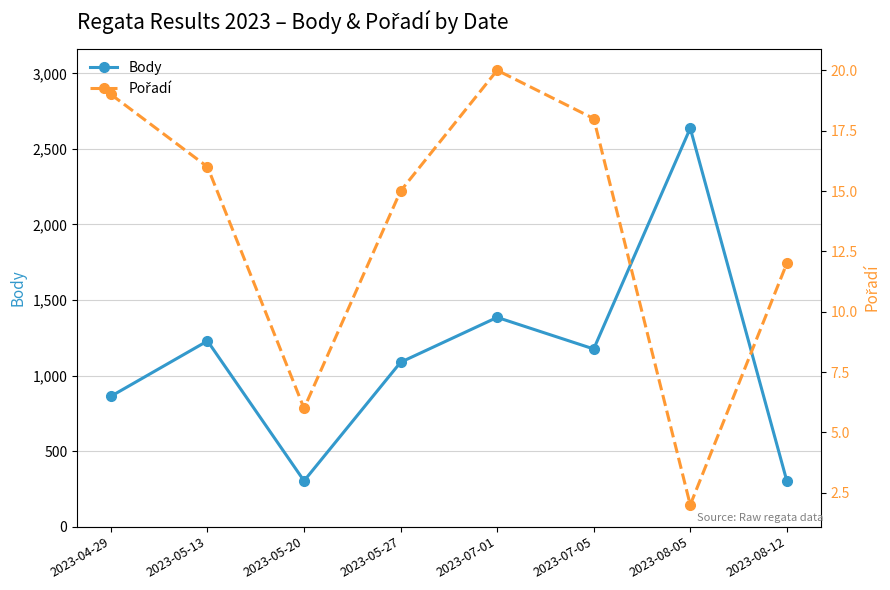

Rank the categories by Body value from highest to lowest.

2023-08-05, 2023-07-01, 2023-05-13, 2023-07-05, 2023-05-27, 2023-04-29, 2023-05-20, 2023-08-12